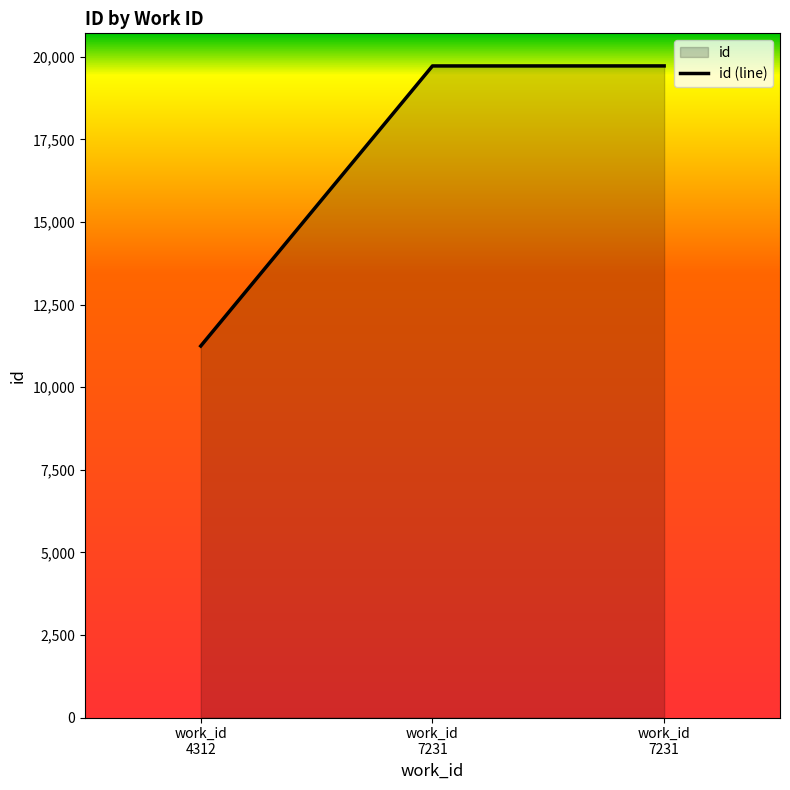

At which category does the chart reach its peak across all series?

work_id
7231